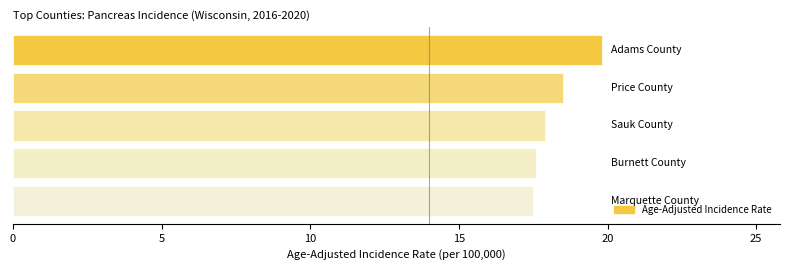

What is the greatest value displayed?

19.8